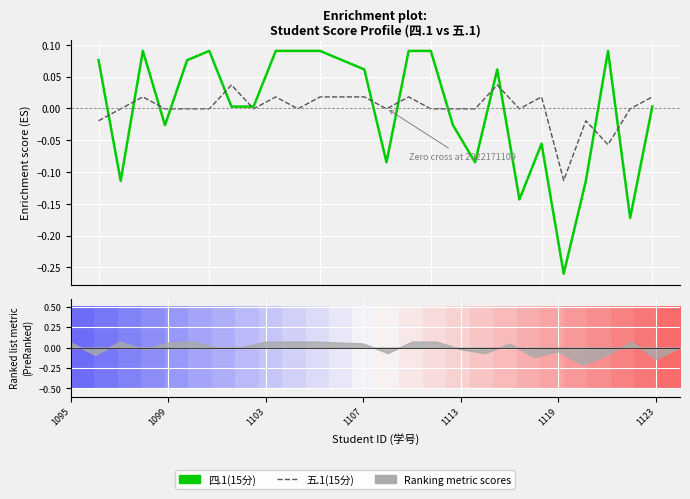

How many times do 五.1(15分) and 四.1(15分) cross each other?

13